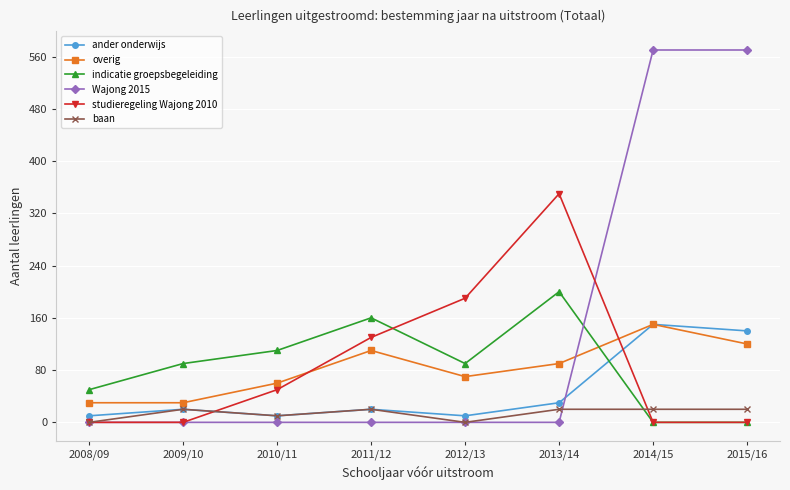

What is the label of the 8th point from the right?

2008/09